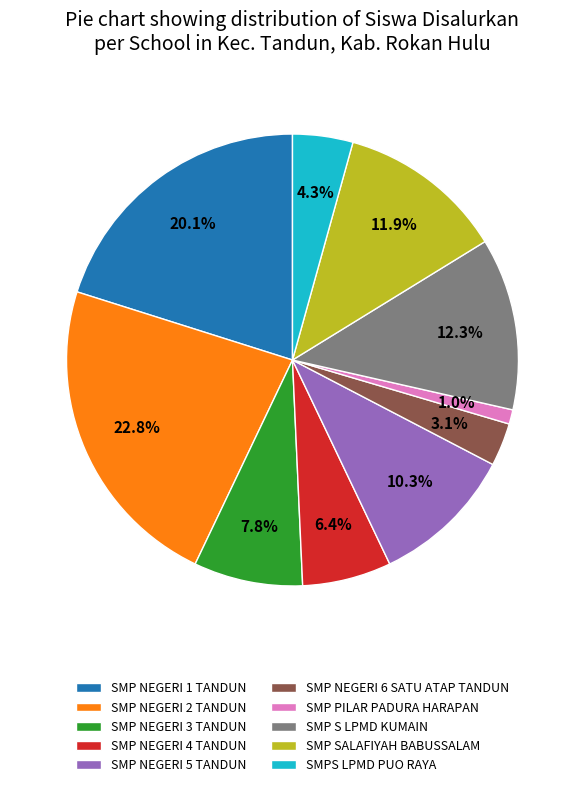

To the nearest percent, what percentage of the pie is SMP NEGERI 3 TANDUN?

8%